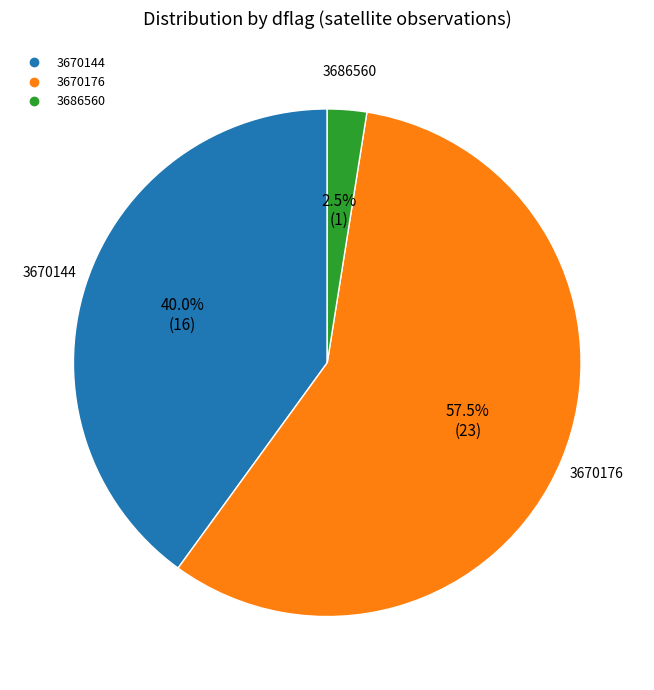

Is there a majority slice in this chart?

Yes